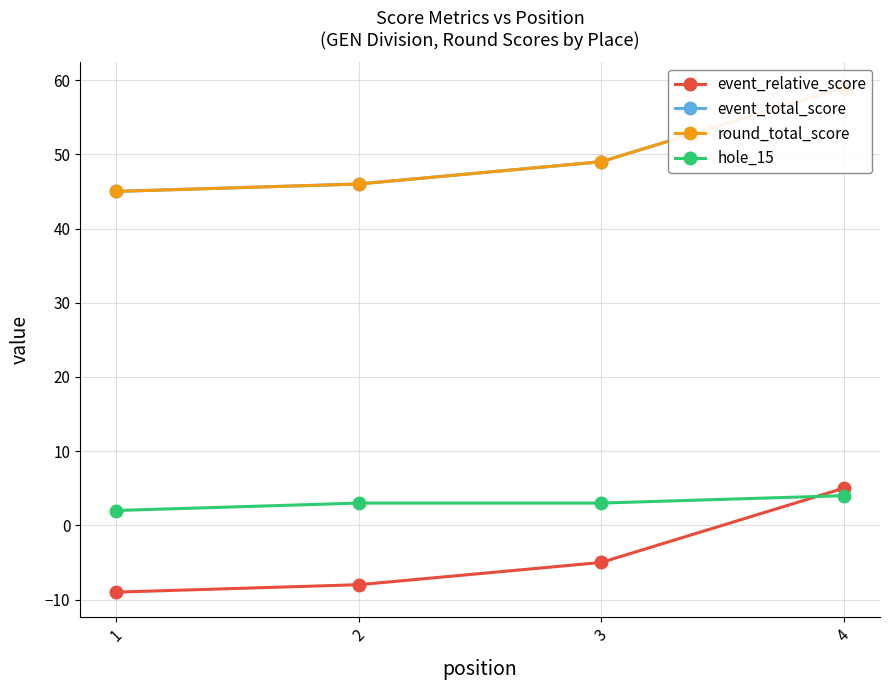

True or false: hole_15 and round_total_score cross at least once.

False